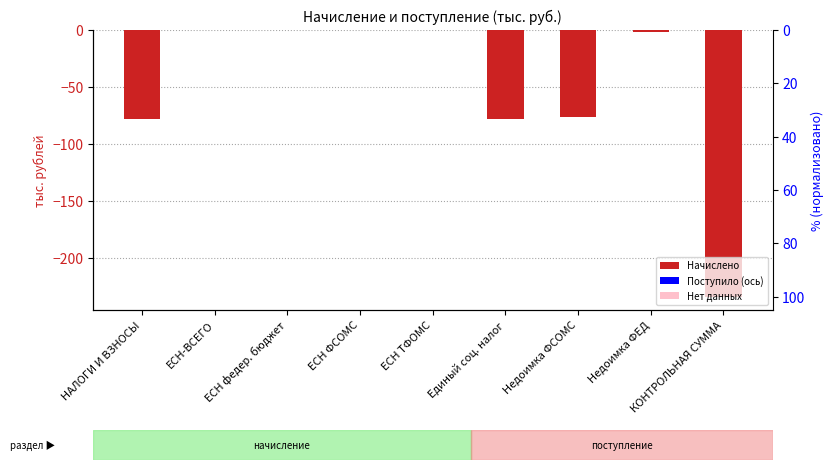

Reading right to left, what are all the values shown in this chart?

КОНТРОЛЬНАЯ СУММА=-234	Недоимка ФЕД=-2	Недоимка ФСОМС=-76	Единый соц. налог=-78	ЕСН ТФОМС=0	ЕСН ФСОМС=0	ЕСН федер. бюджет=0	ЕСН-ВСЕГО=0	НАЛОГИ И ВЗНОСЫ=-78